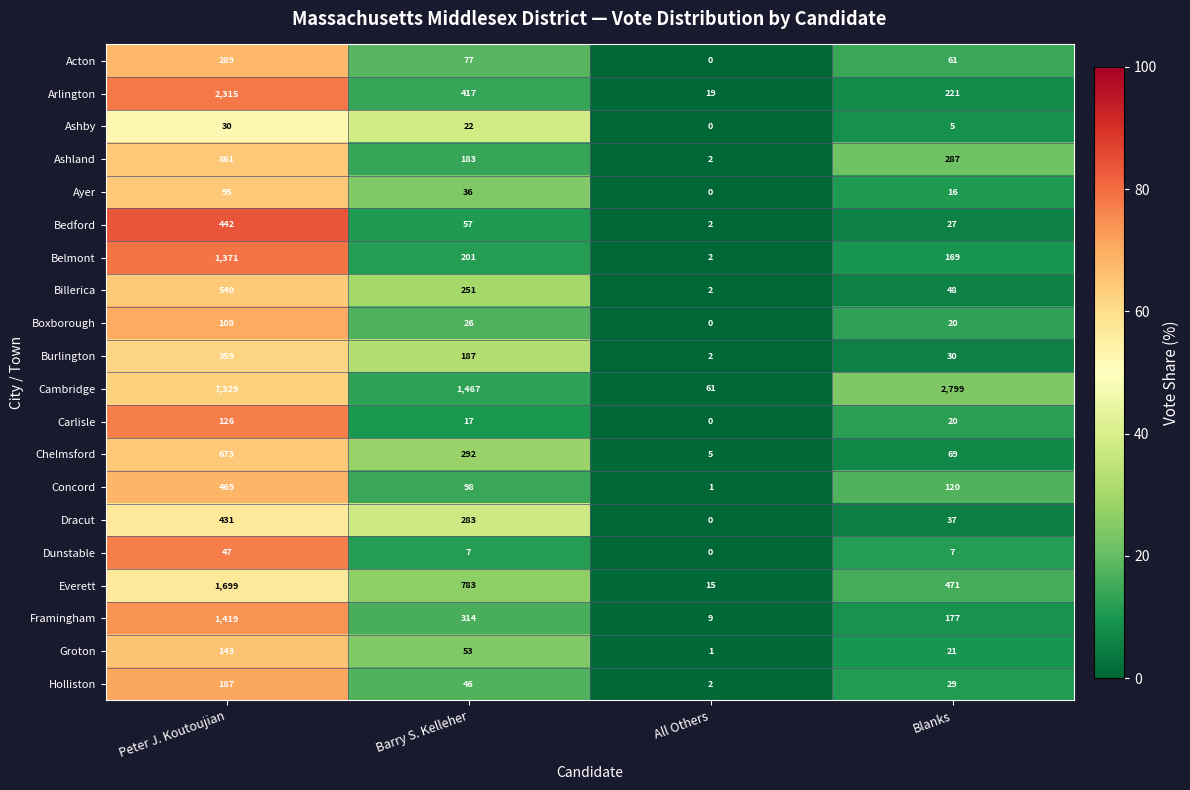

At how many categories does at least one series exceed 68?

3